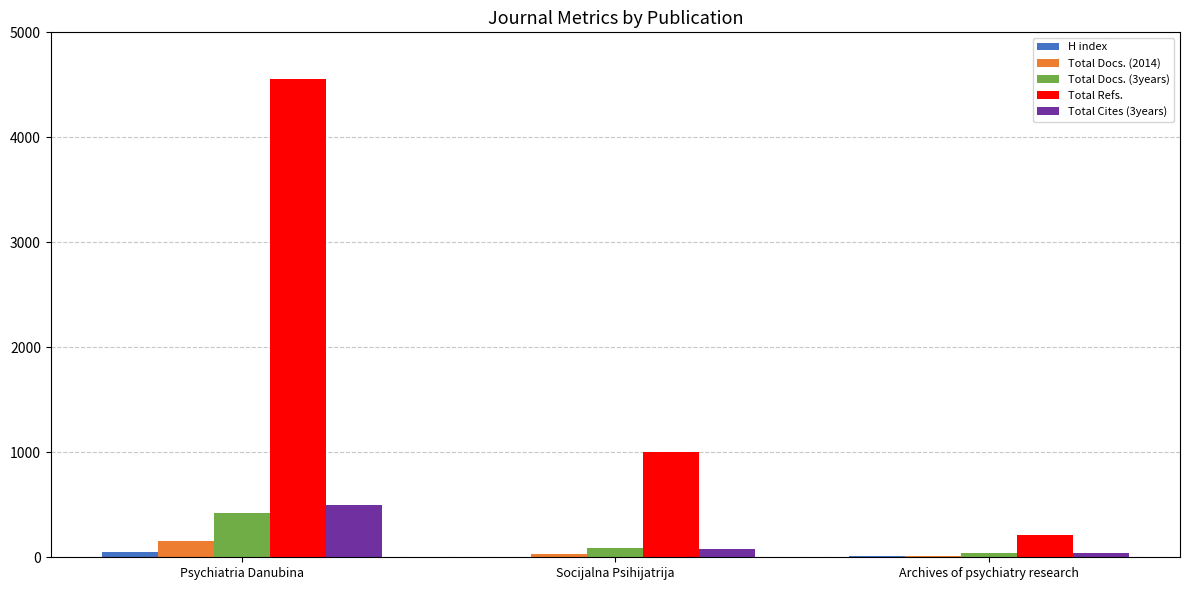

Which series has the largest total across all categories?

Total Refs.